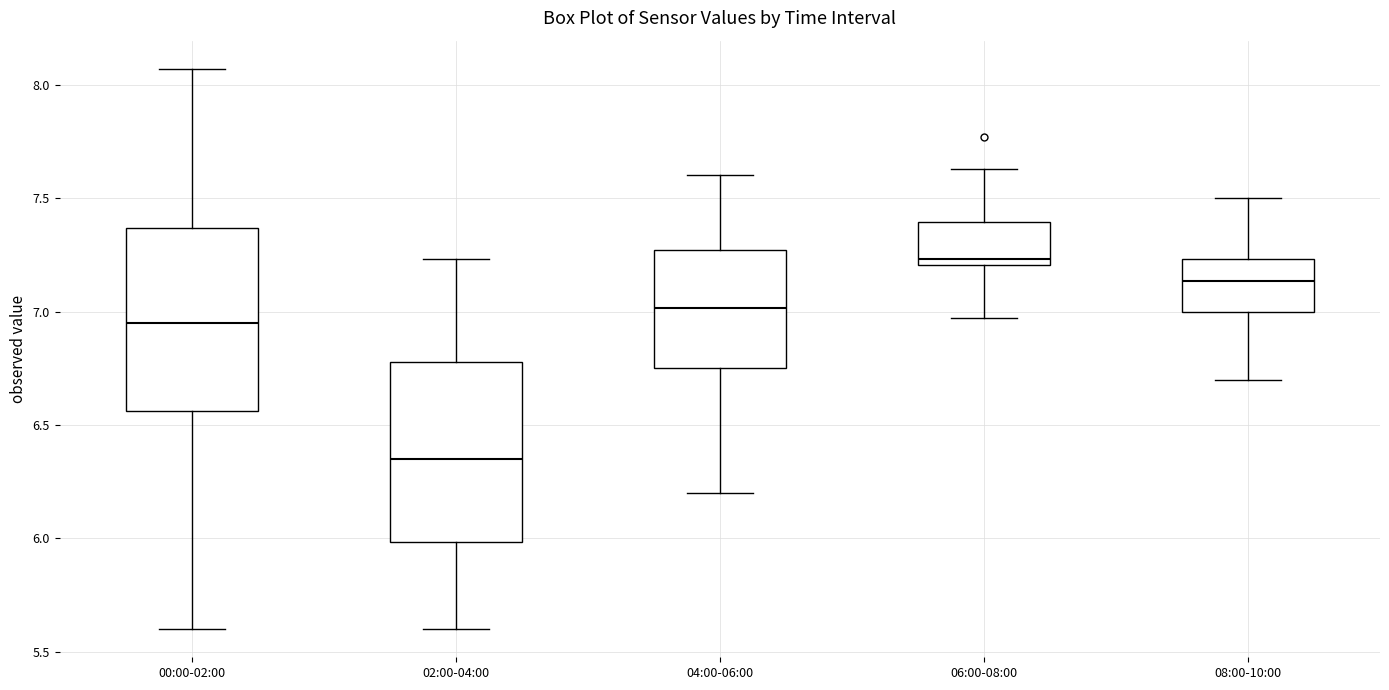

Where does the median line of the box for 00:00-02:00 sit on the y-axis? The values are not printed on the chart, so give them approximately, as read against the axis.

6.95